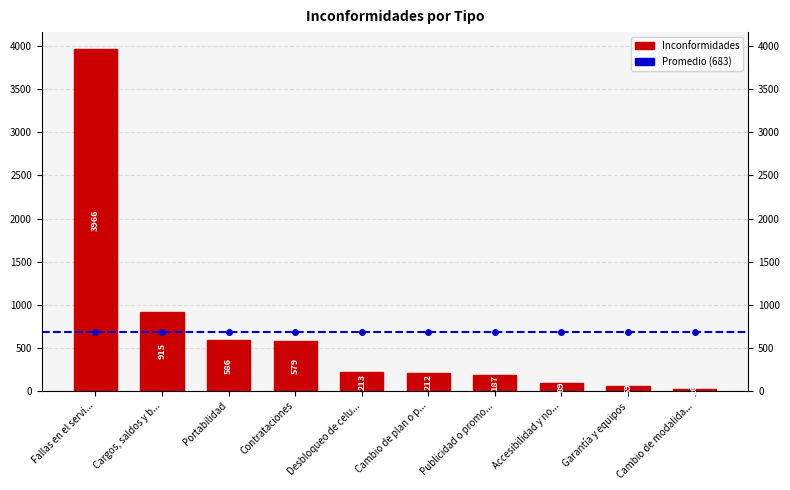

Between Accesibilidad y no... and Cambio de plan o p..., which is larger?

Cambio de plan o p...